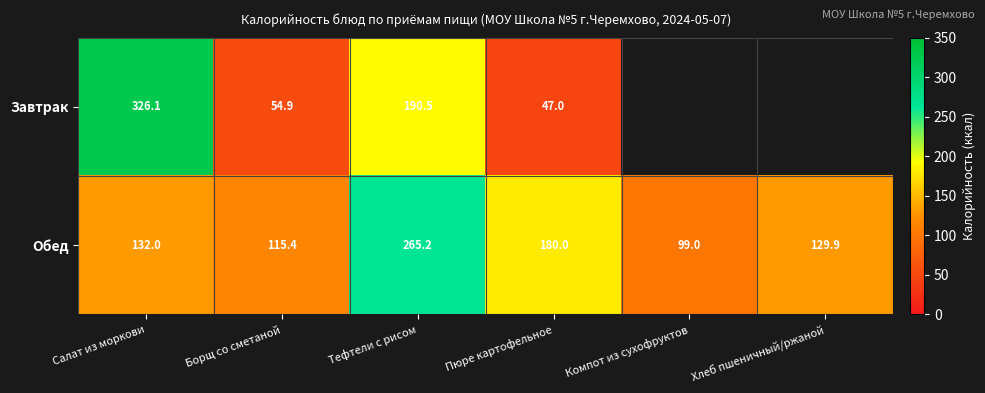

What is the greatest value displayed?

326.1